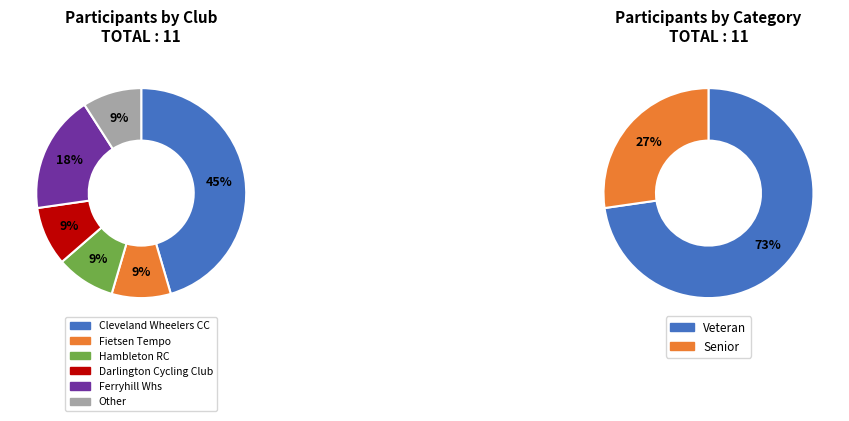

Count the number of slices in the pie.

6